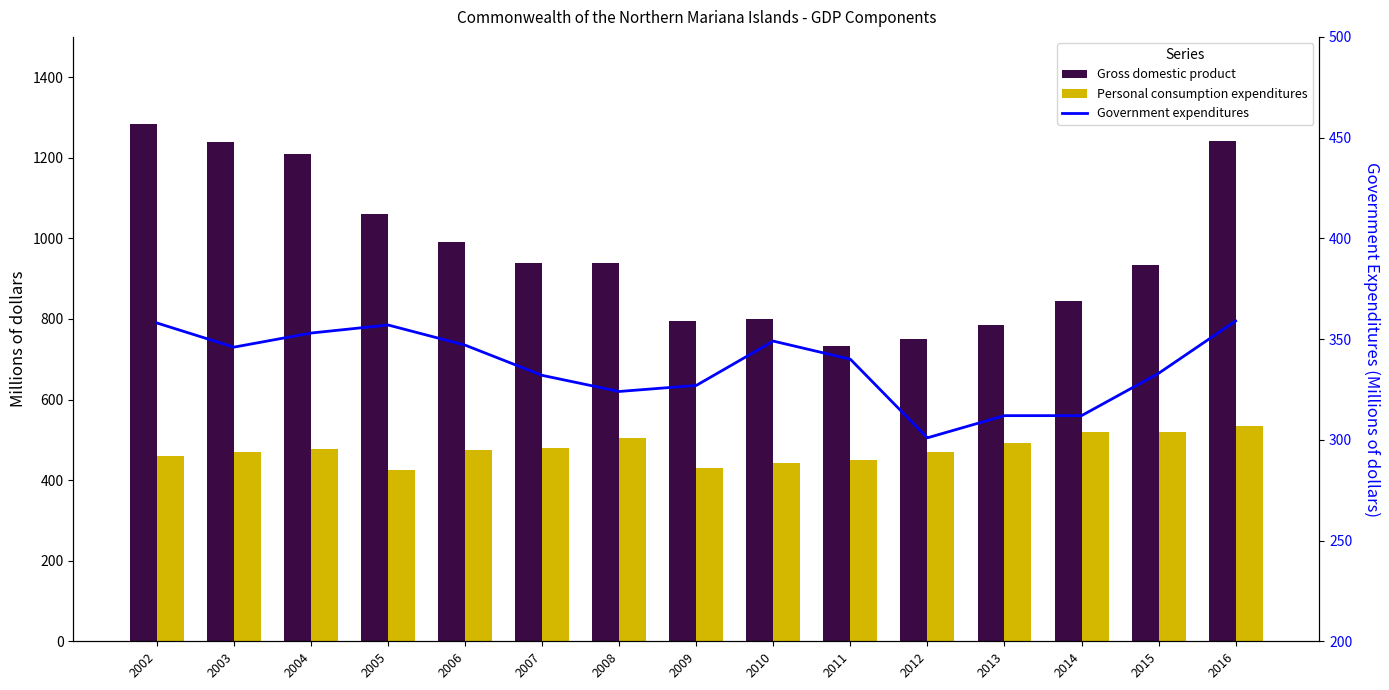

What is the maximum value shown in the chart?

1284